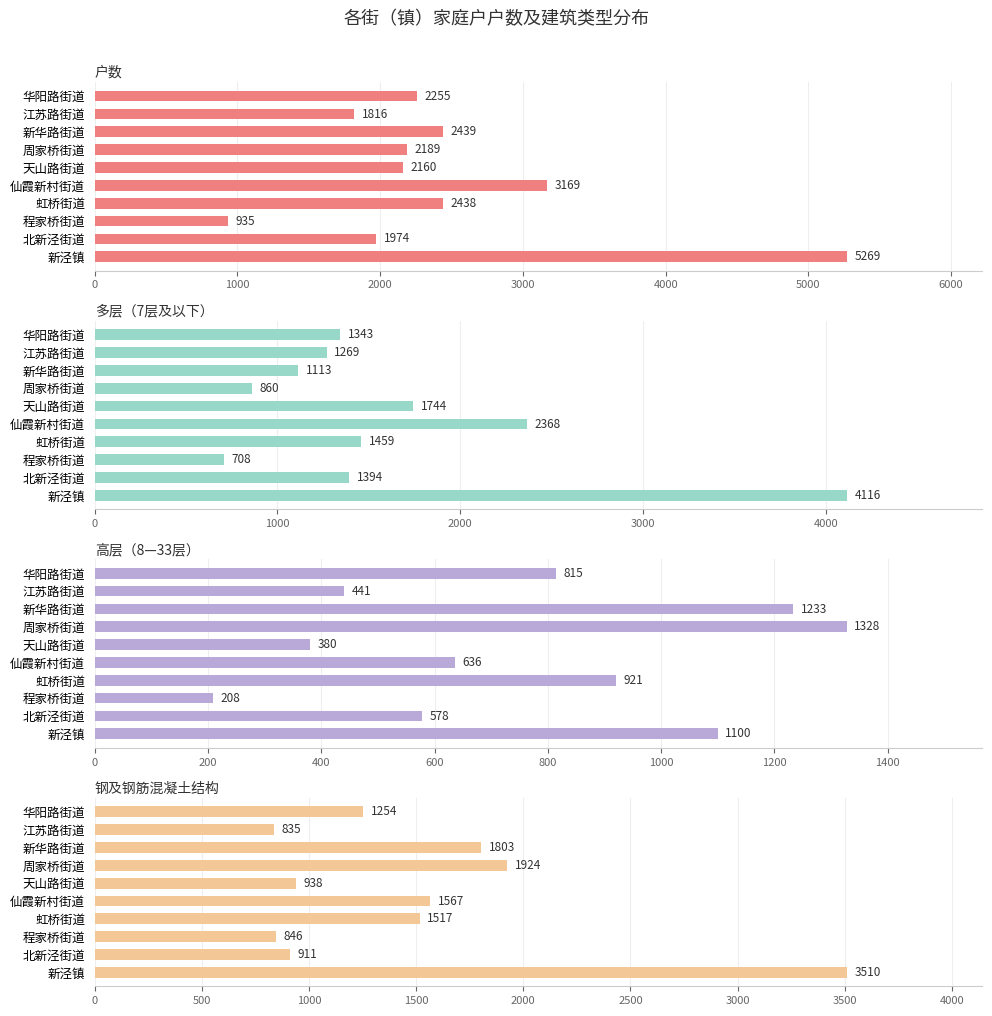

Is it true that 户数 equals 1965 at 仙霞新村街道?

False